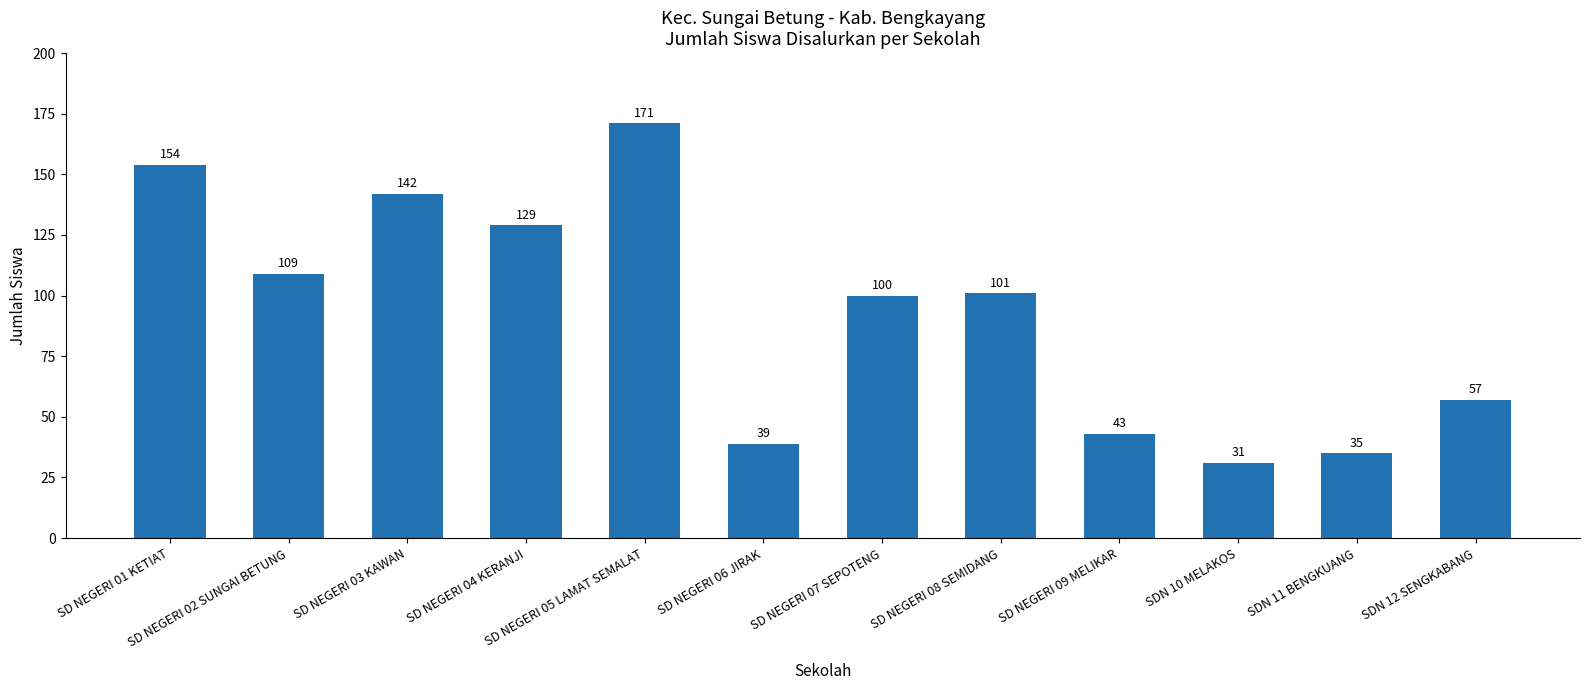

What is the average value?

93